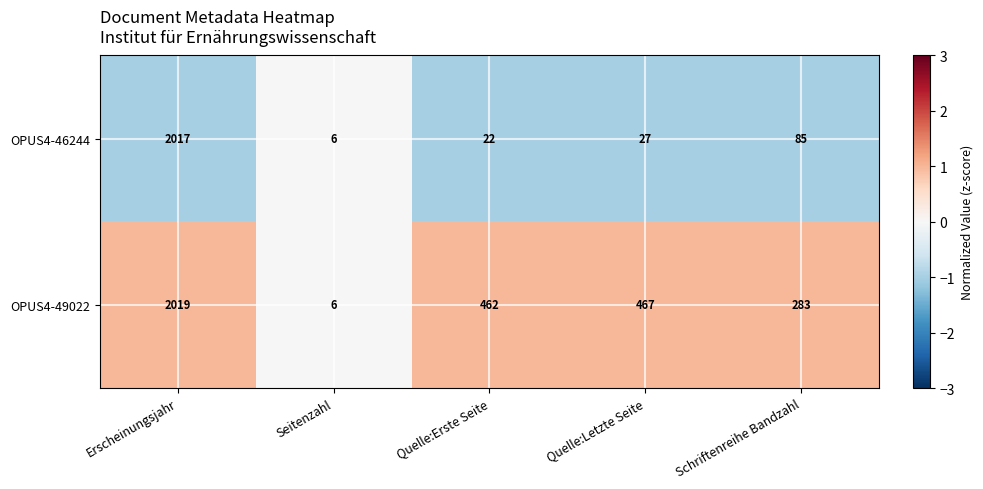

Read the OPUS4-49022 value at Quelle:Erste Seite, to the nearest 50.

450